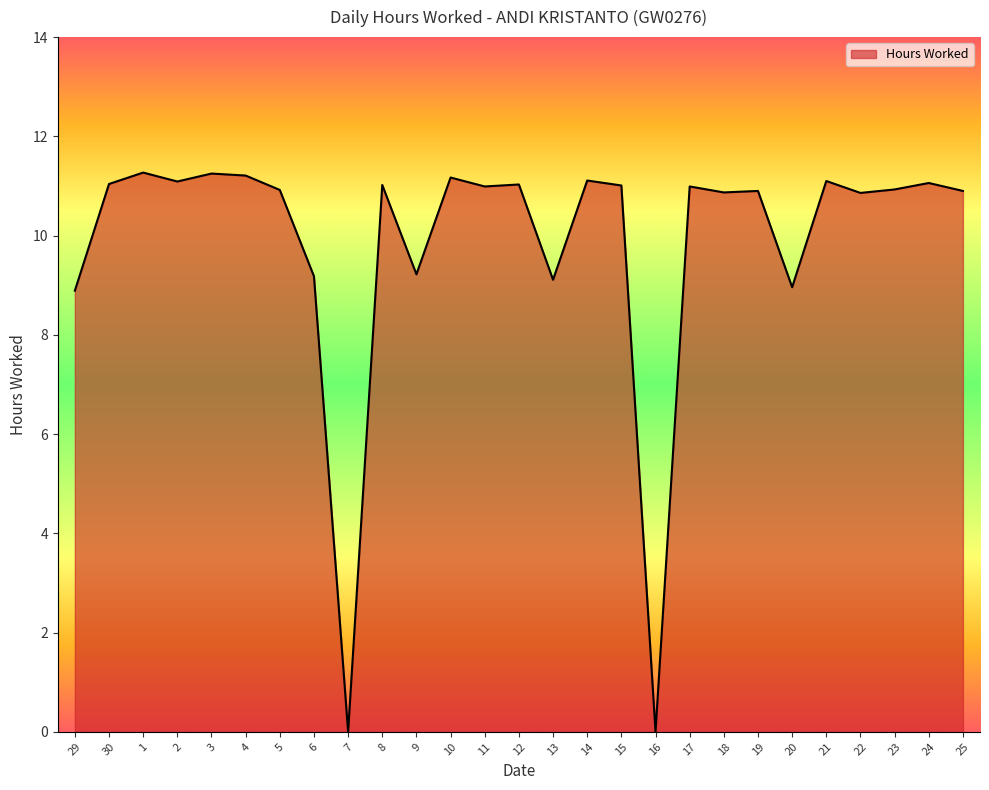

Is it true that the value at 21 is 11.1?

True